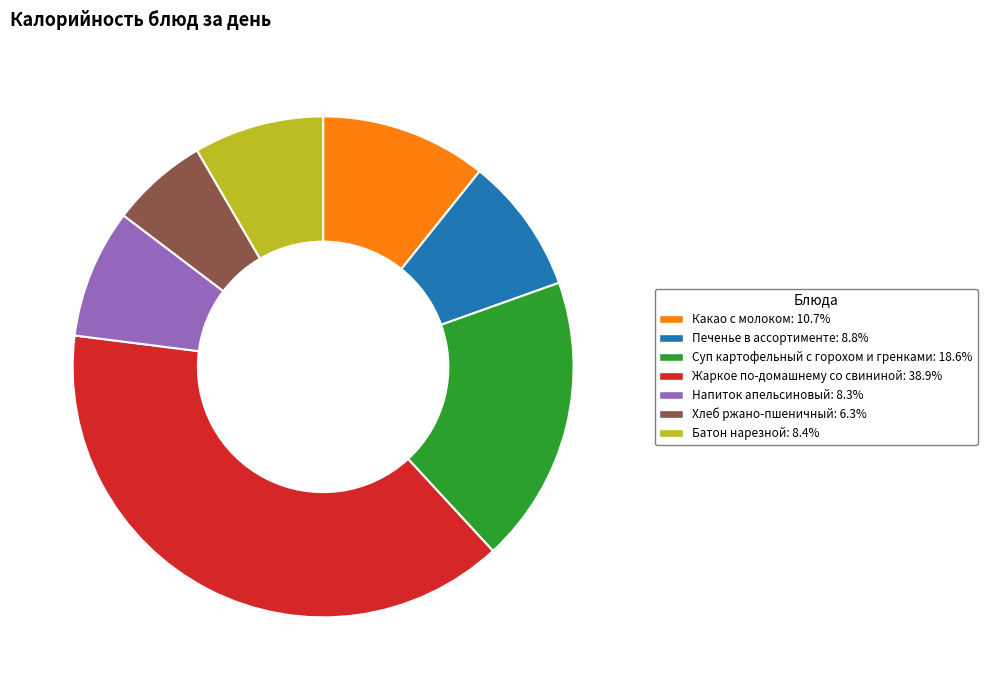

Which category has the biggest portion of the pie?

Жаркое по-домашнему со свининой